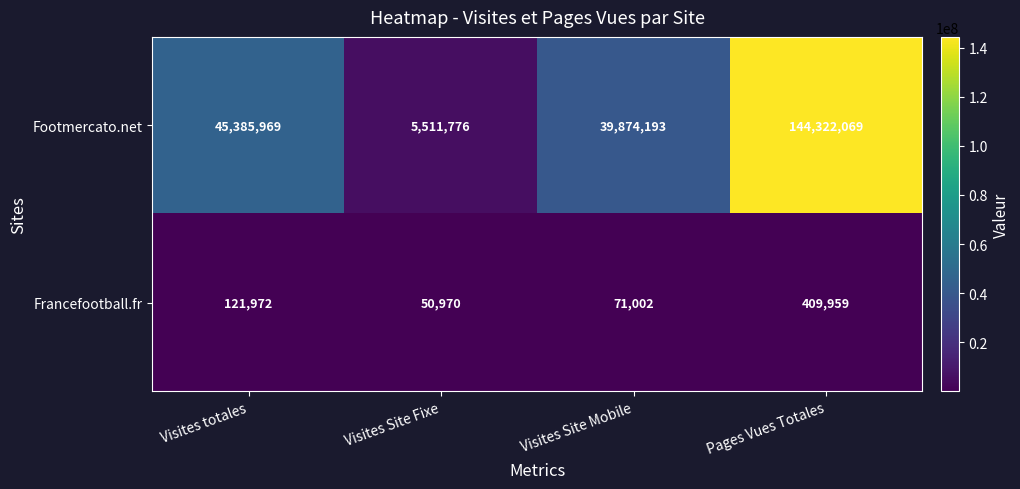

Reading left to right, list all the values displayed in this chart.

Footmercato.net: 45385969	5511776	39874193	144322069
Francefootball.fr: 121972	50970	71002	409959